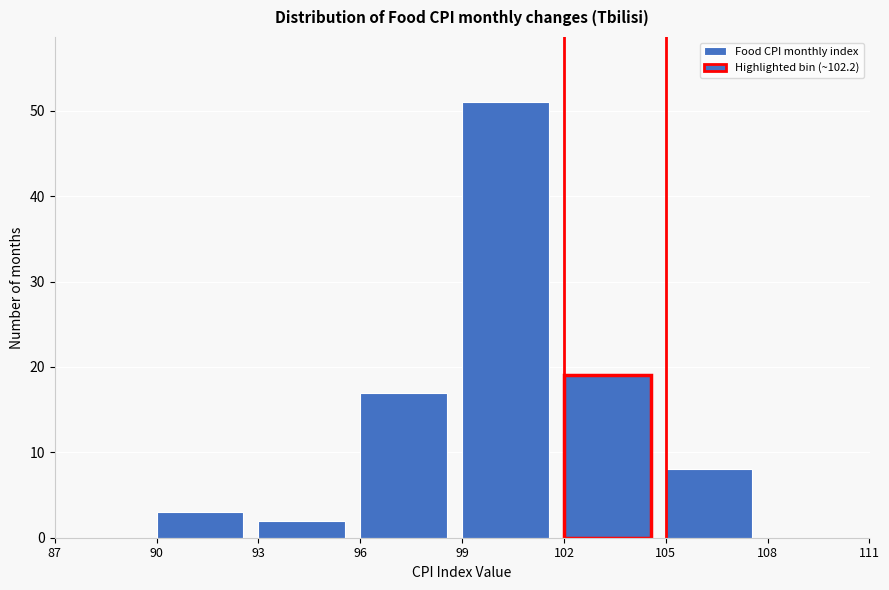

Over which range of the x-axis is the bar tallest?

99 to 102